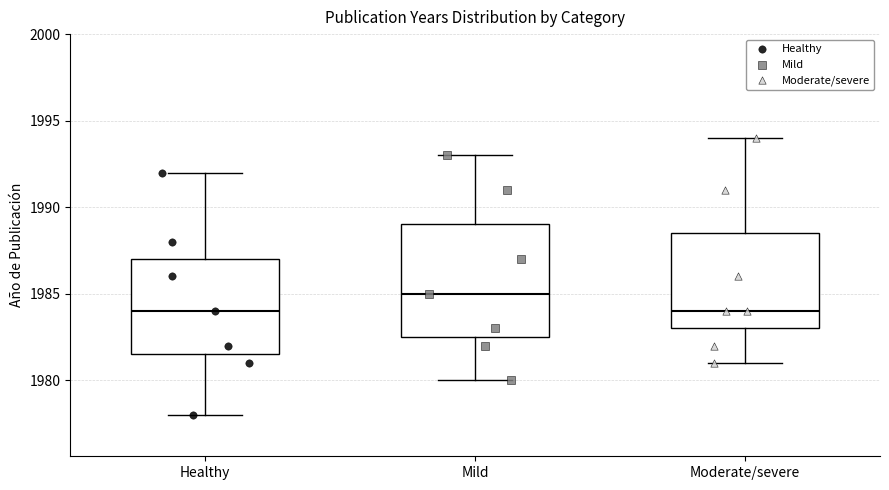

Reading left to right, read every box against the y-axis: the position of its median line, the range the box covers, and the ends of its whiskers. The values are not printed on the chart, so give them approximately, as read against the axis.

Healthy: median 1984.0, box 1981.5 to 1987.0, whiskers 1978.0 to 1992.0
Mild: median 1985.0, box 1982.5 to 1989.0, whiskers 1980.0 to 1993.0
Moderate/severe: median 1984.0, box 1983.0 to 1988.5, whiskers 1981.0 to 1994.0